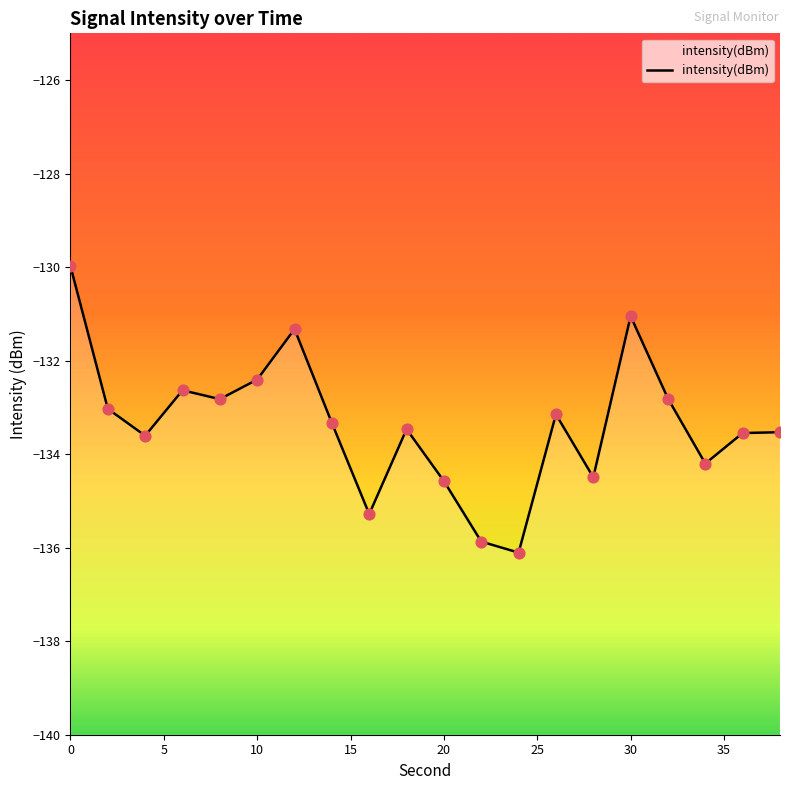

What is the change in value from 24 to 34?

+1.9